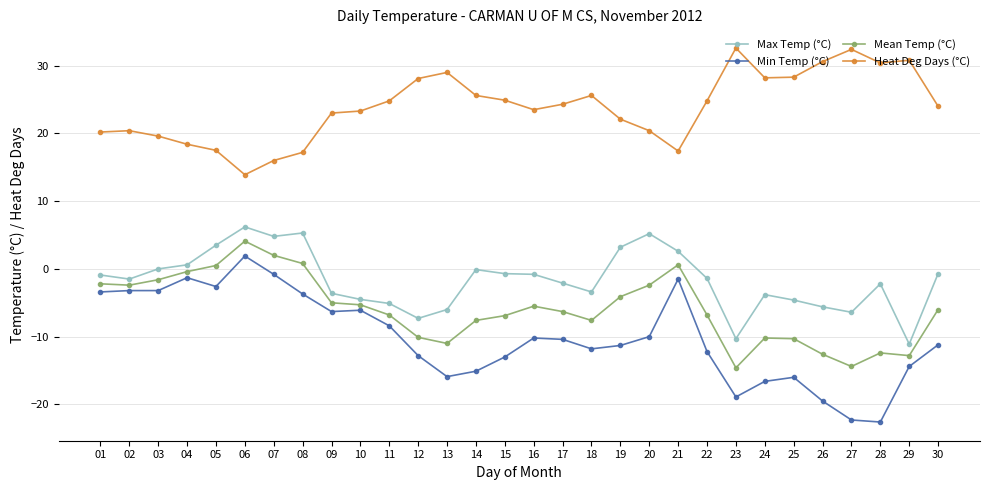

In Heat Deg Days (°C), how many points are lower than both neighbors (excluding endpoints)?

5